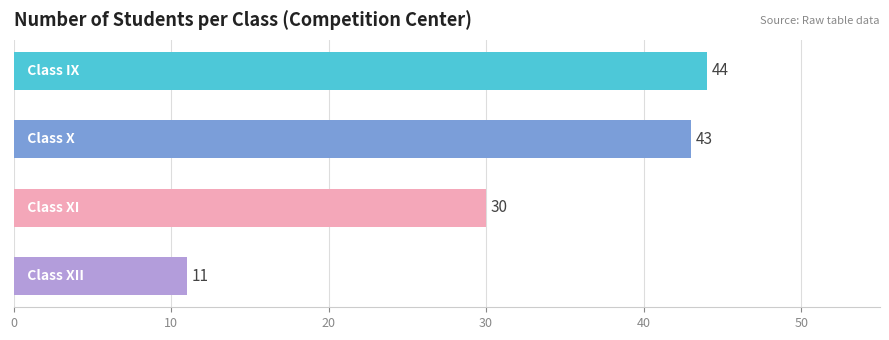

What is the average value?

32